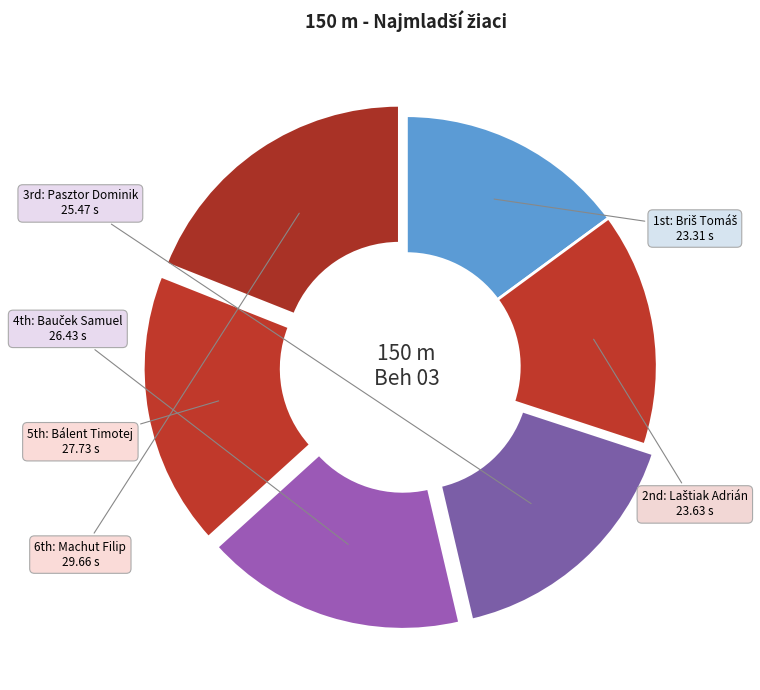

What is the largest slice in the pie chart?

Machut Filip